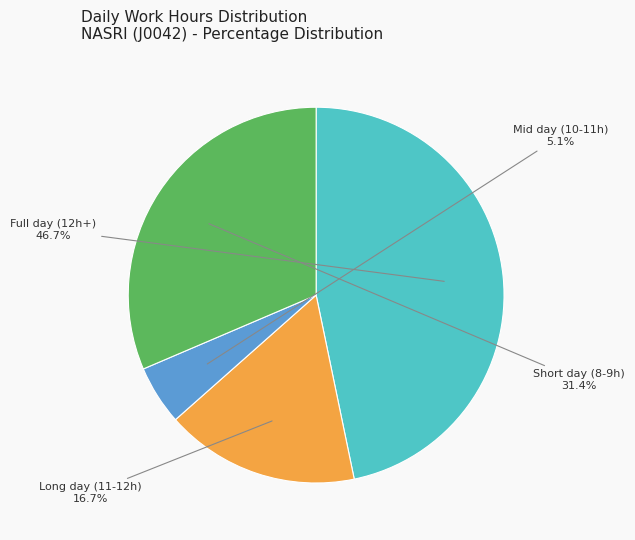

Is there a majority slice in this chart?

No